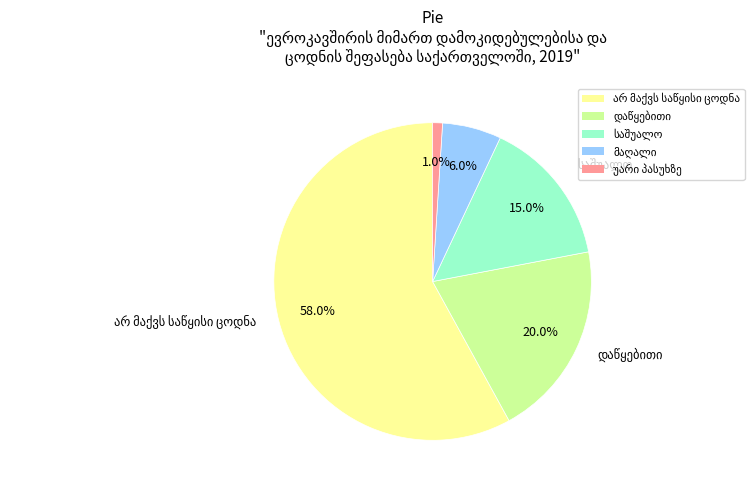

Does any single category account for the majority?

Yes